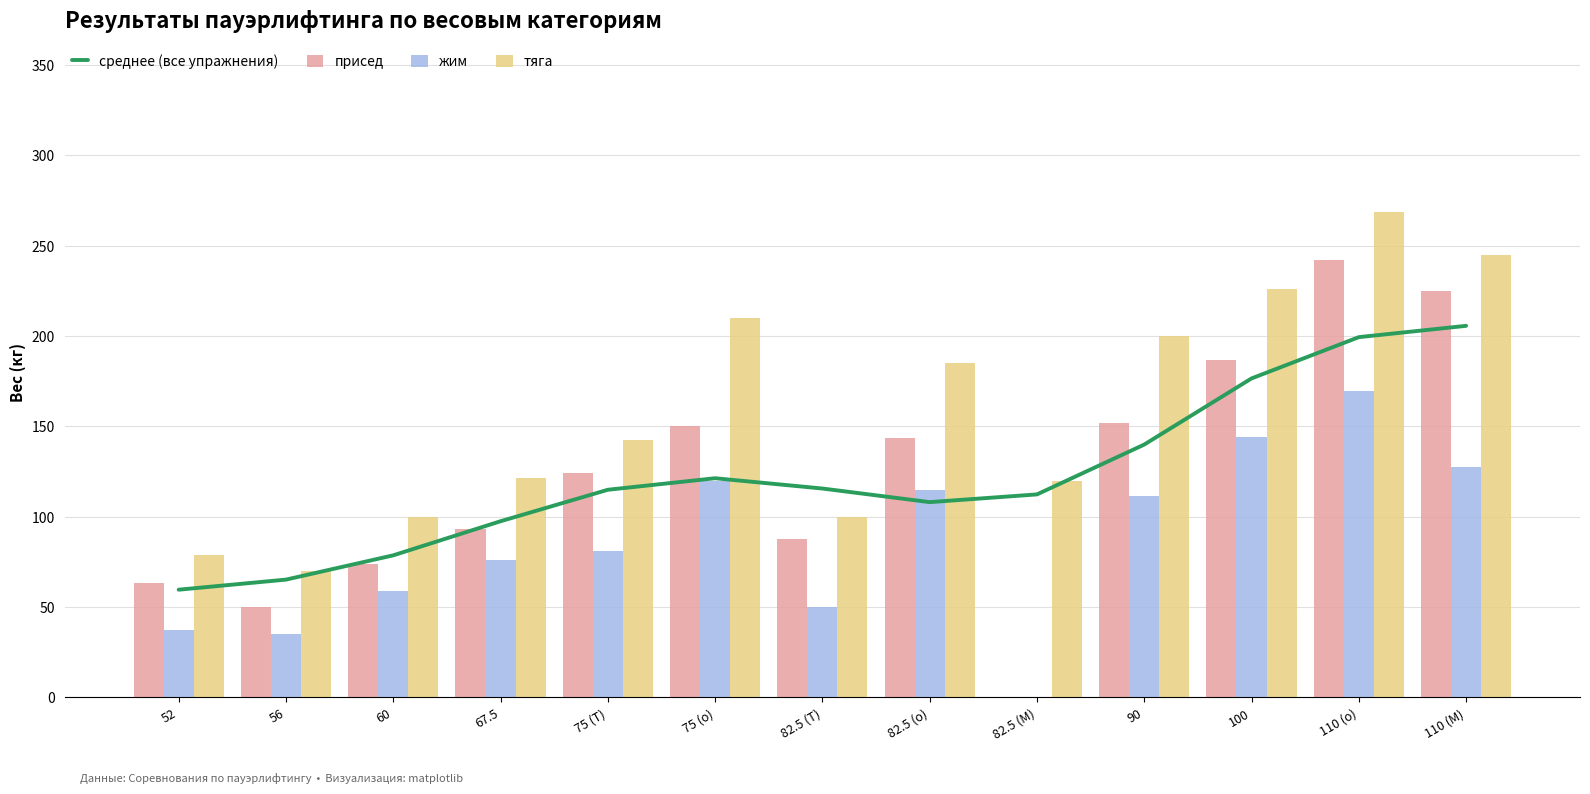

Does the chart contain stacked bars?

No